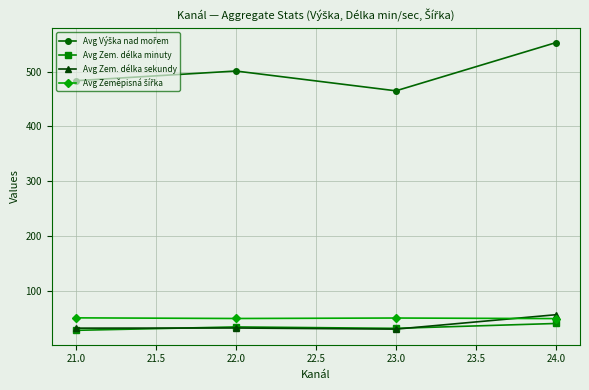

What is the average value of the Avg Zem. délka sekundy series?

37.2